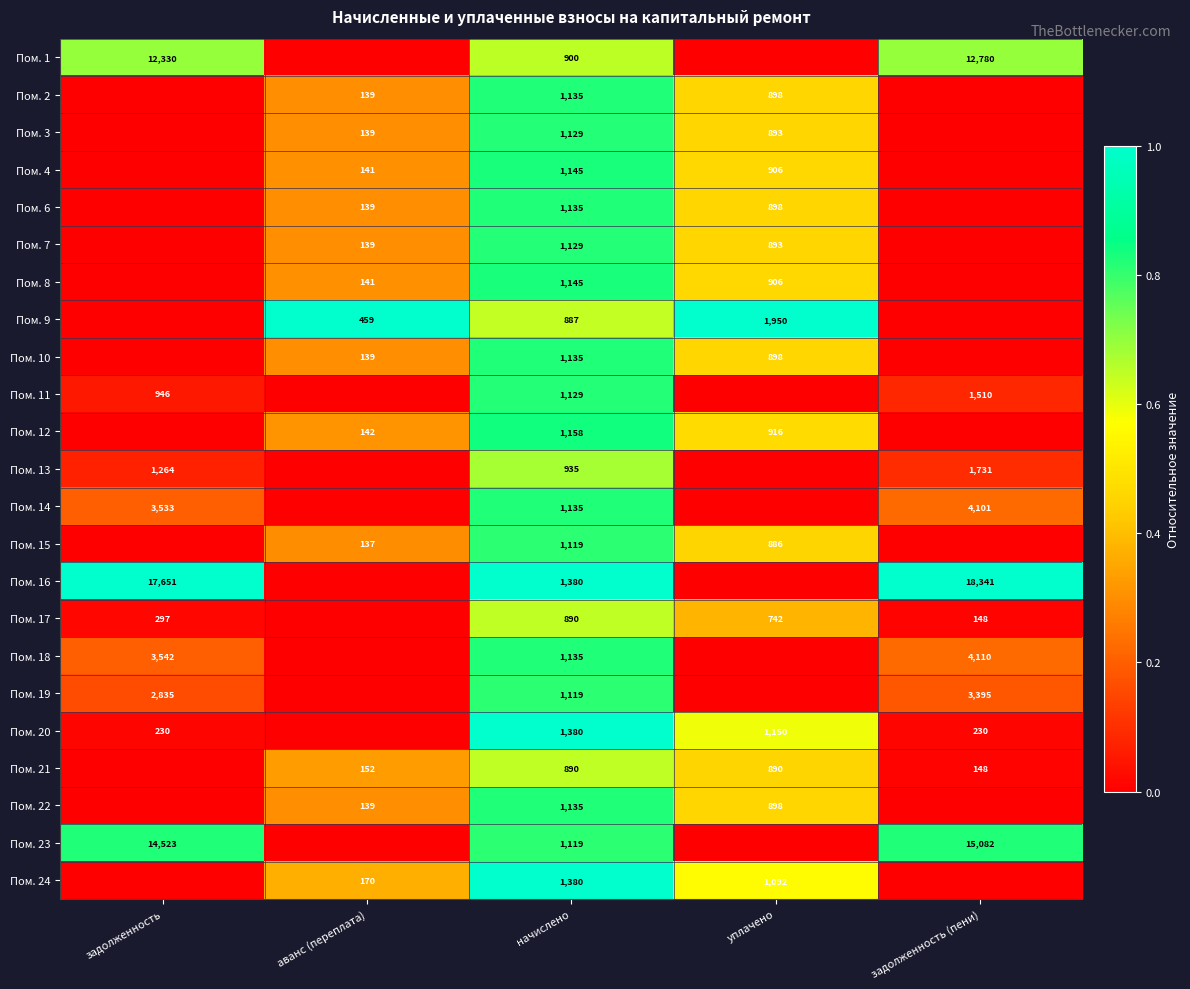

True or false: Пом. 21 has a value of 605 at уплачено.

False